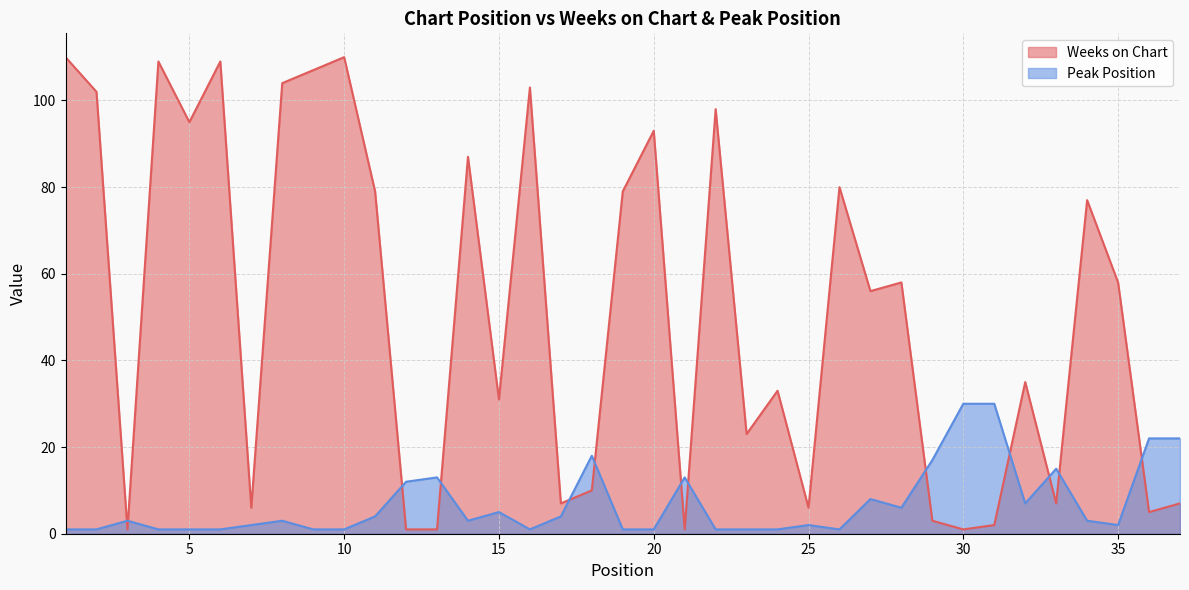

Between which two adjacent categories do Peak Position and Weeks on Chart first intersect?

2 and 3